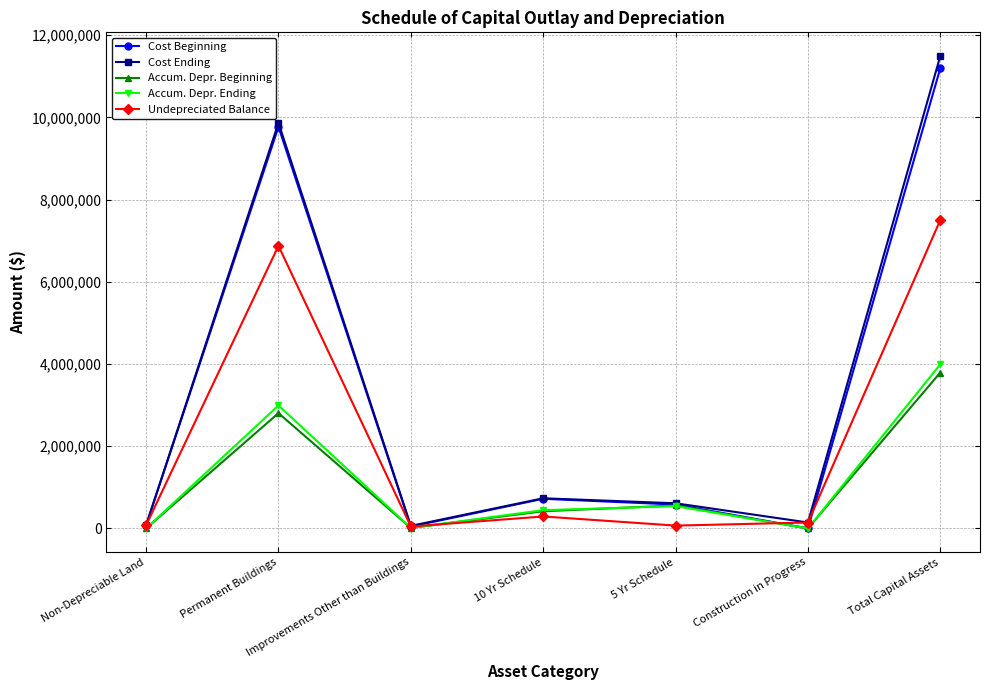

What is the total value across all series at Construction in Progress?

287832